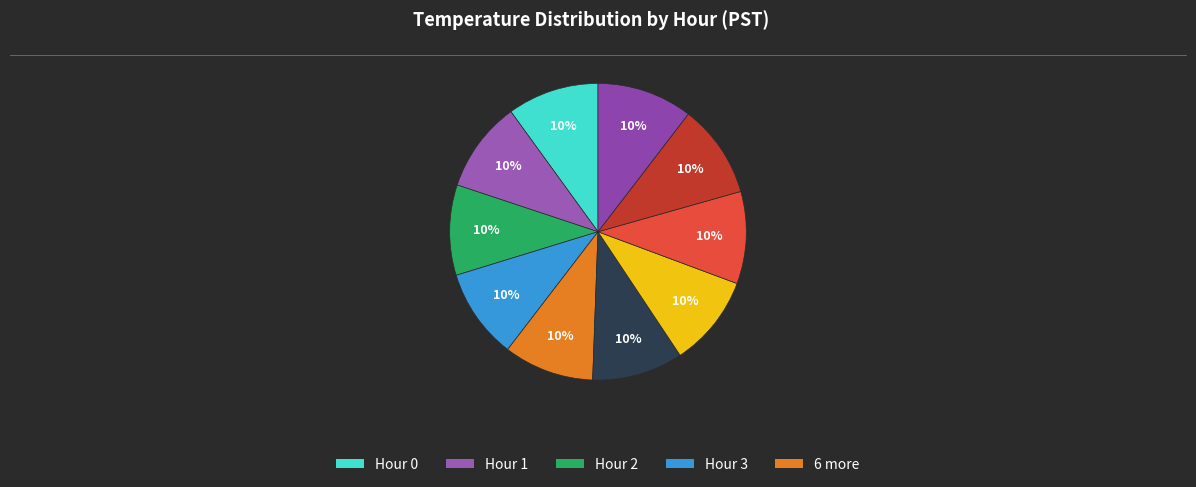

Which slice is the largest?

Hour 9